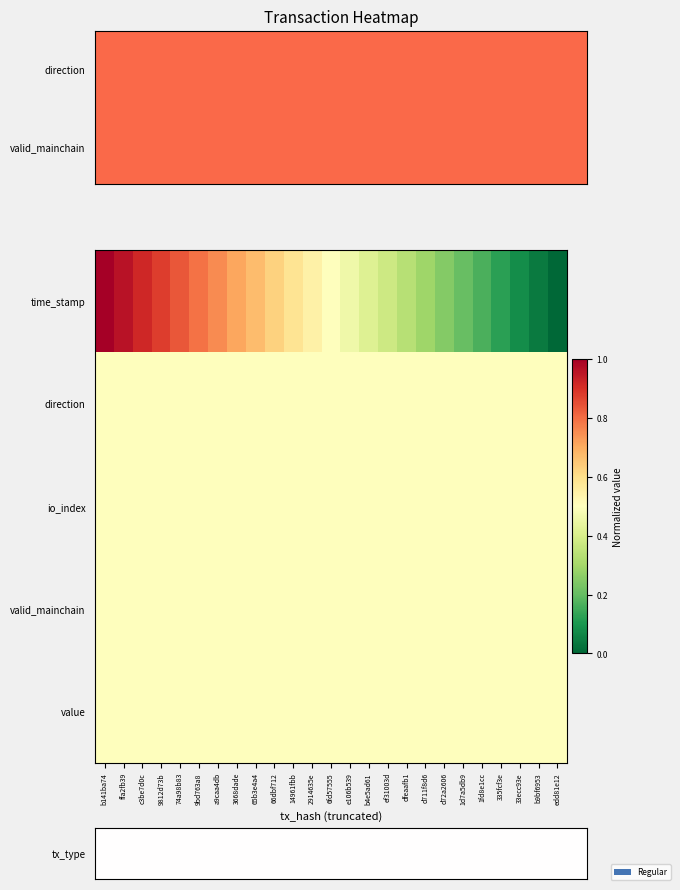

Read the direction value at 1d7a5db9.

0.5